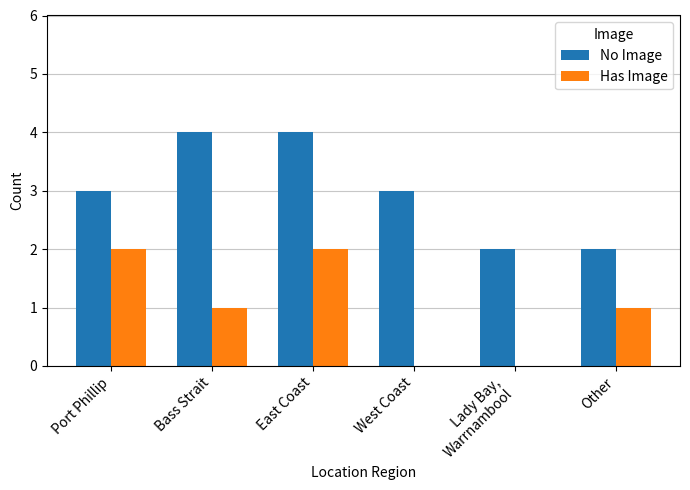

Reading left to right, list all the values displayed in this chart.

No Image: 3	4	4	3	2	2
Has Image: 2	1	2	0	0	1